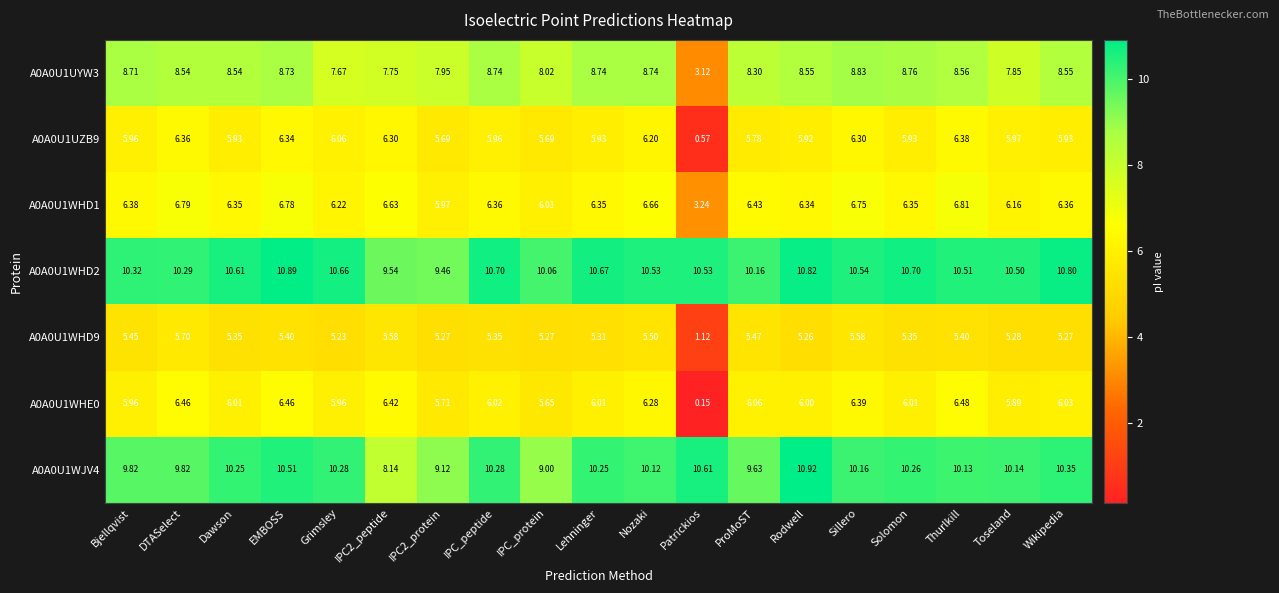

Which category has the highest value in the A0A0U1WHD9 series?

DTASelect